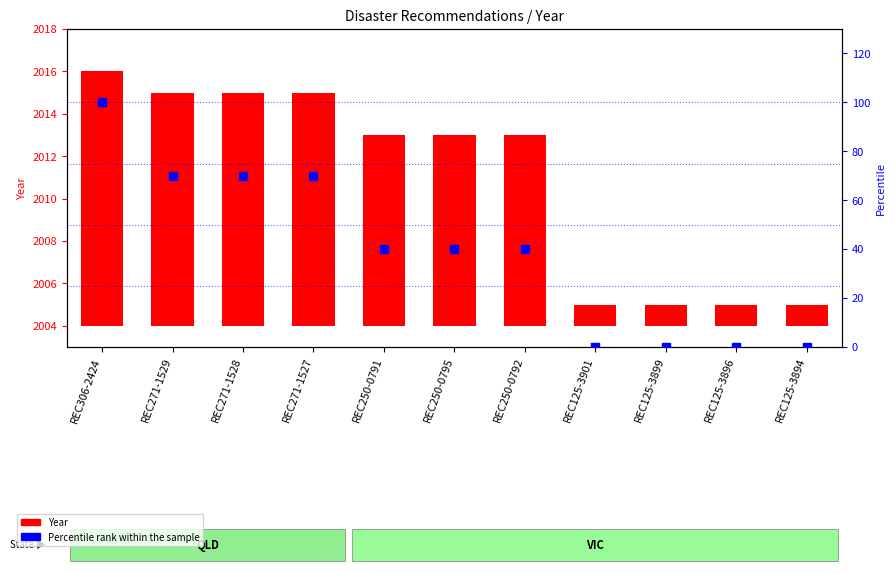

At which category is the sum across all series the highest?

REC306-2424